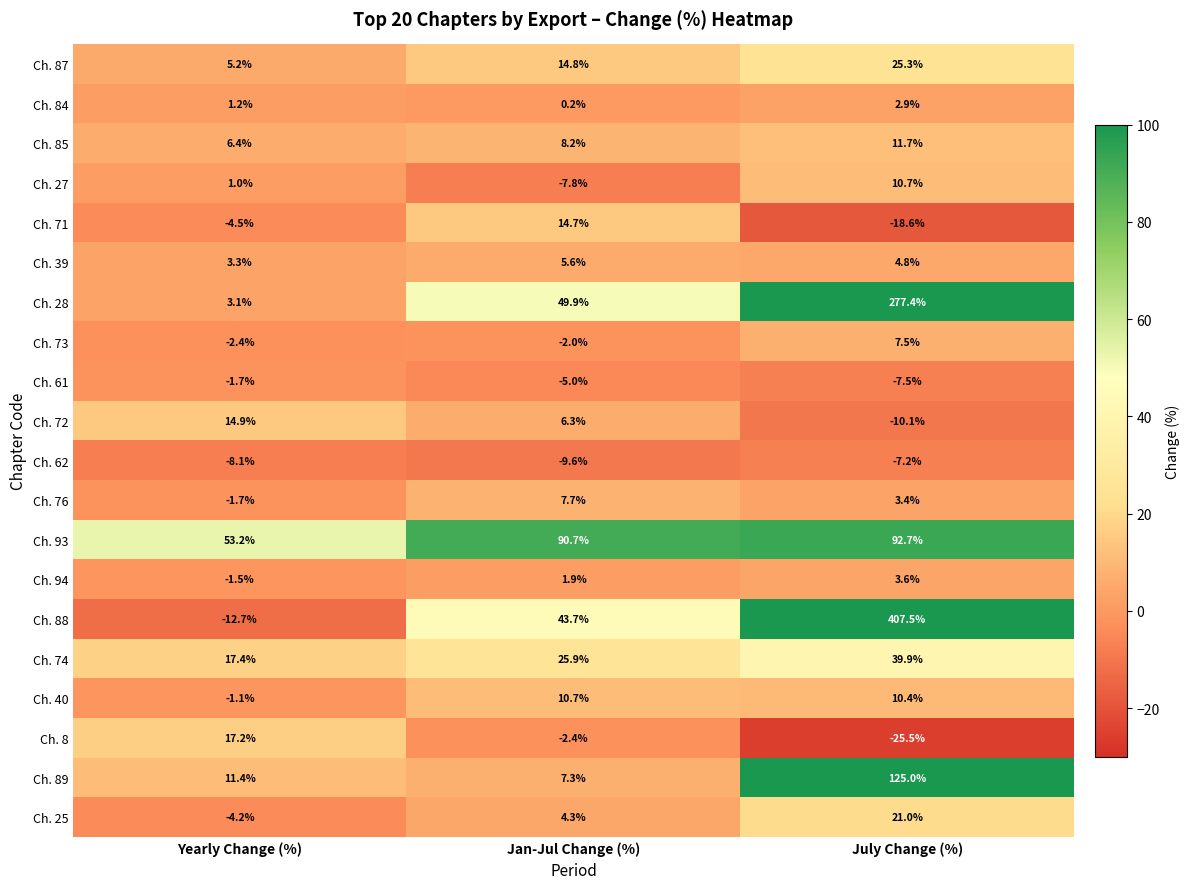

What is the total value across all series at July Change (%)?

974.9